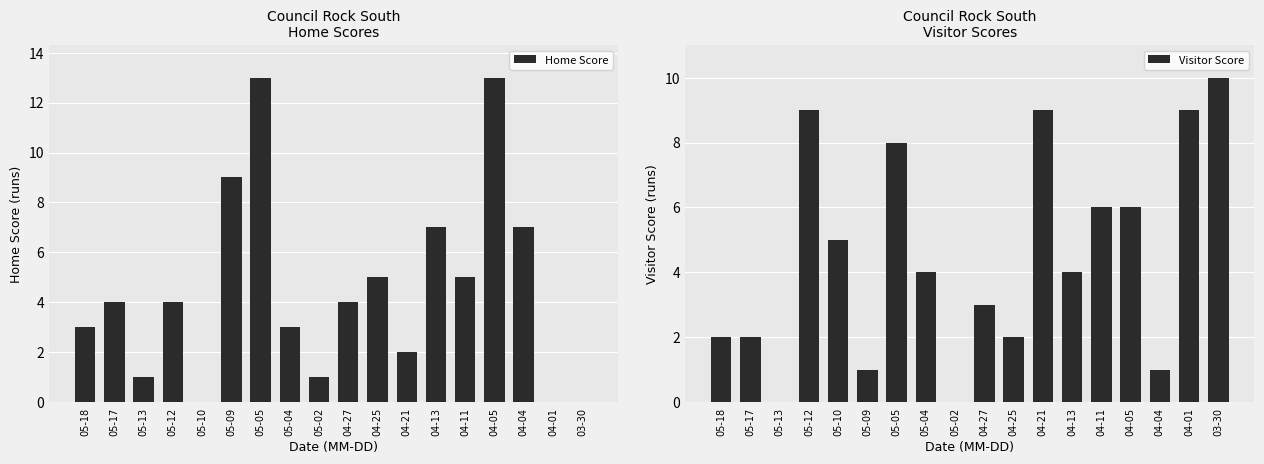

At 05-13, list the series in order from largest to smallest.

Home Score, Visitor Score